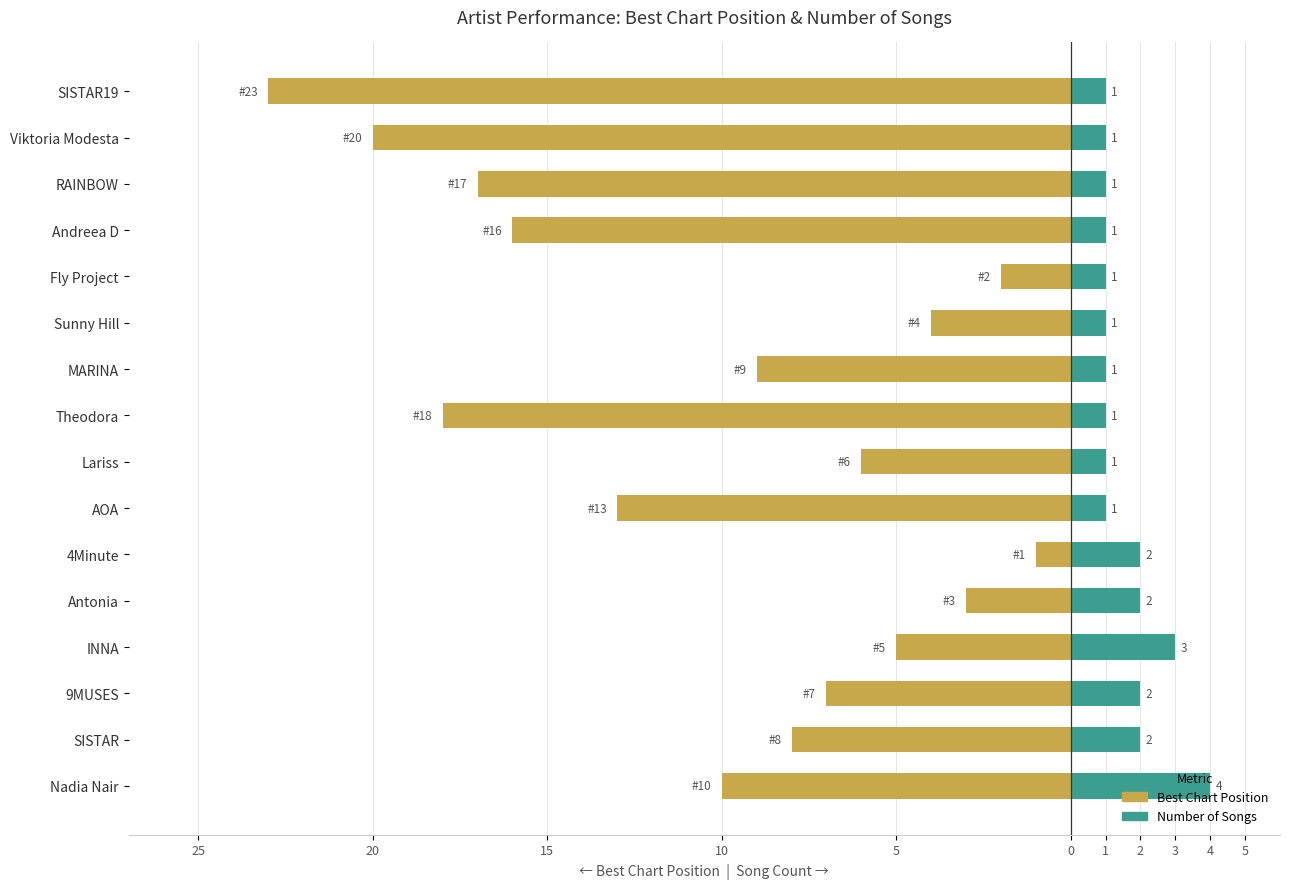

Which series has the widest spread of values?

Best Position (lower=better)